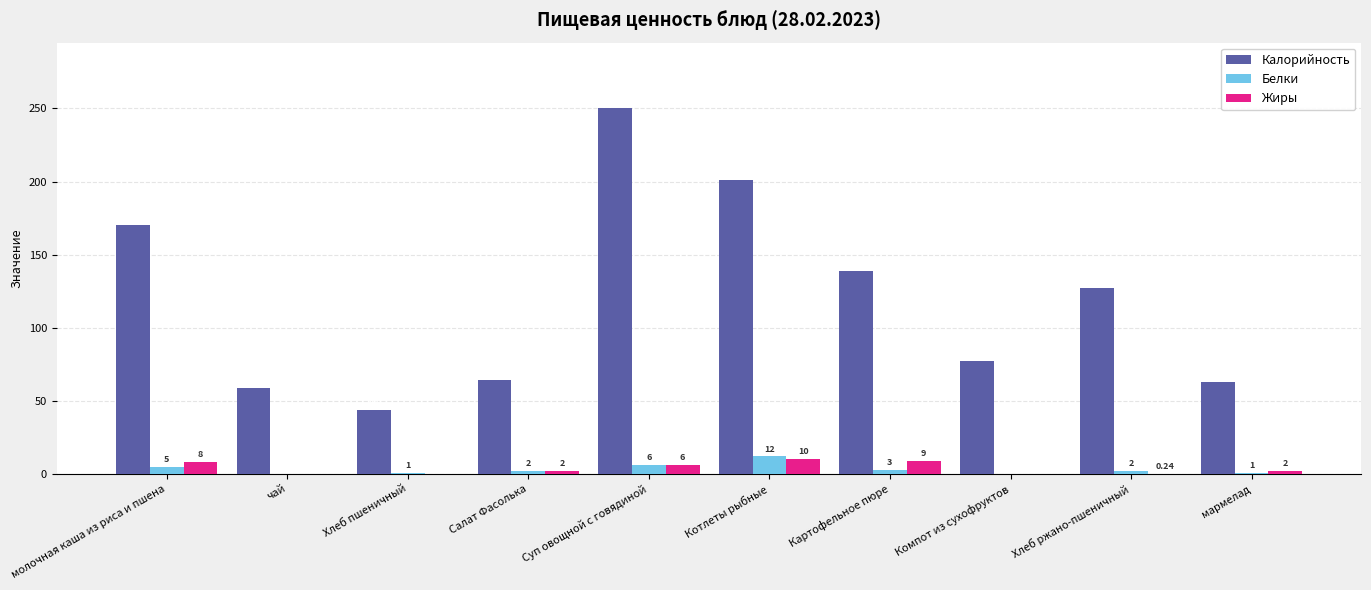

How many distinct data groups are displayed?

3